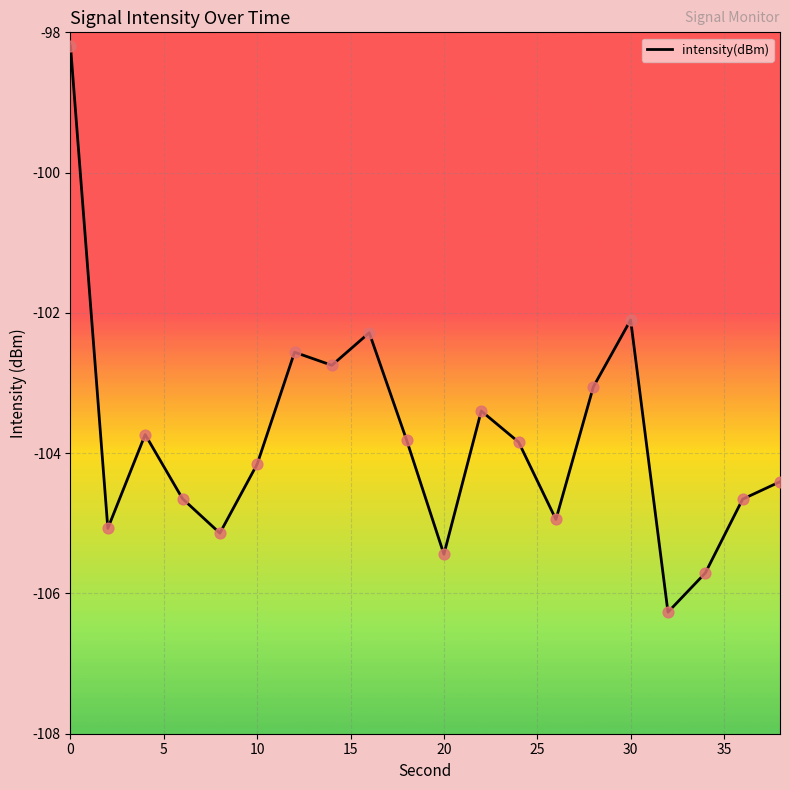

What is the minimum value shown in the chart?

-106.3